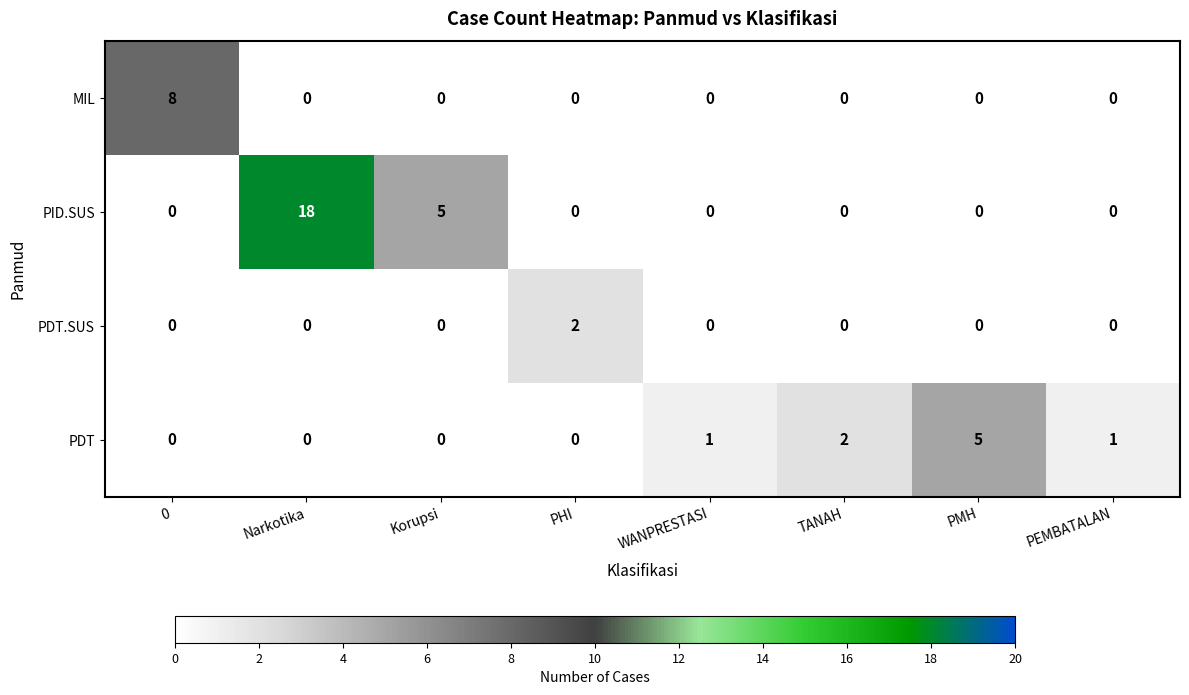

How many values in the PID.SUS series exceed 0?

2